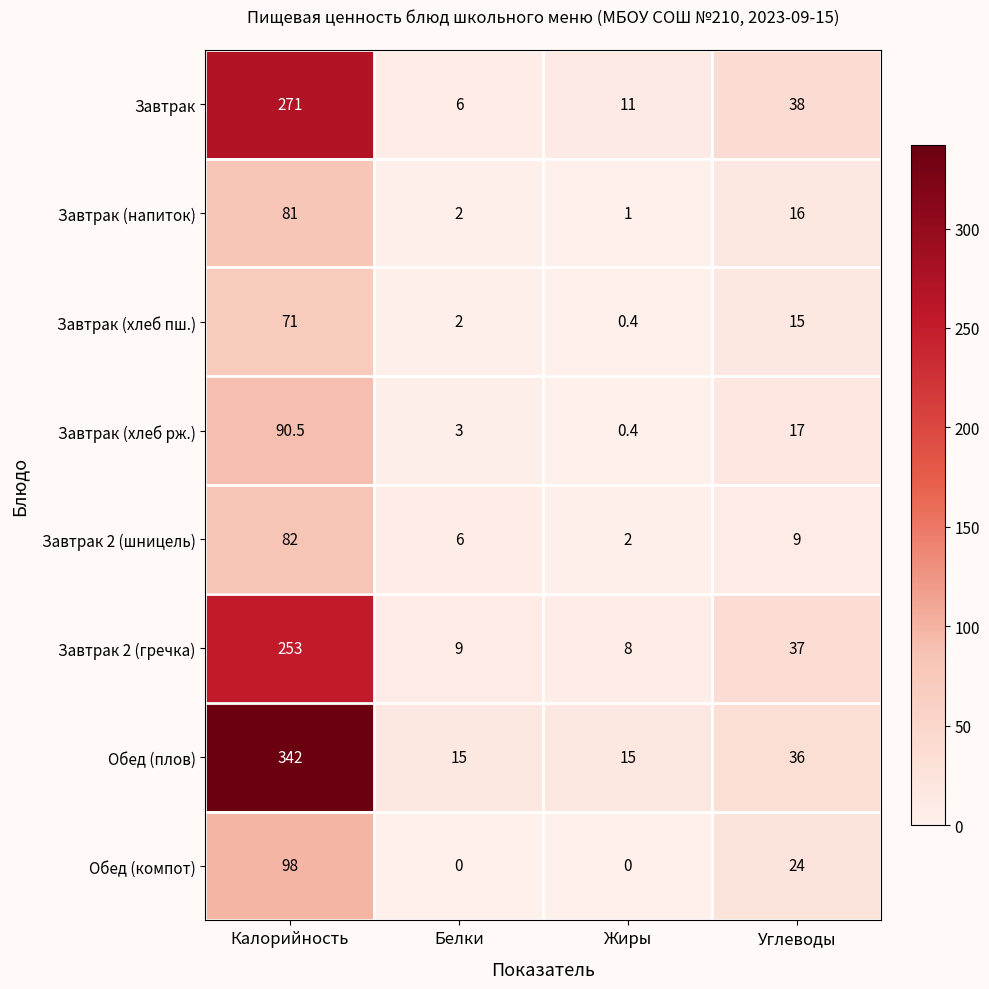

At which label does Завтрак (напиток) first exceed 16?

Калорийность